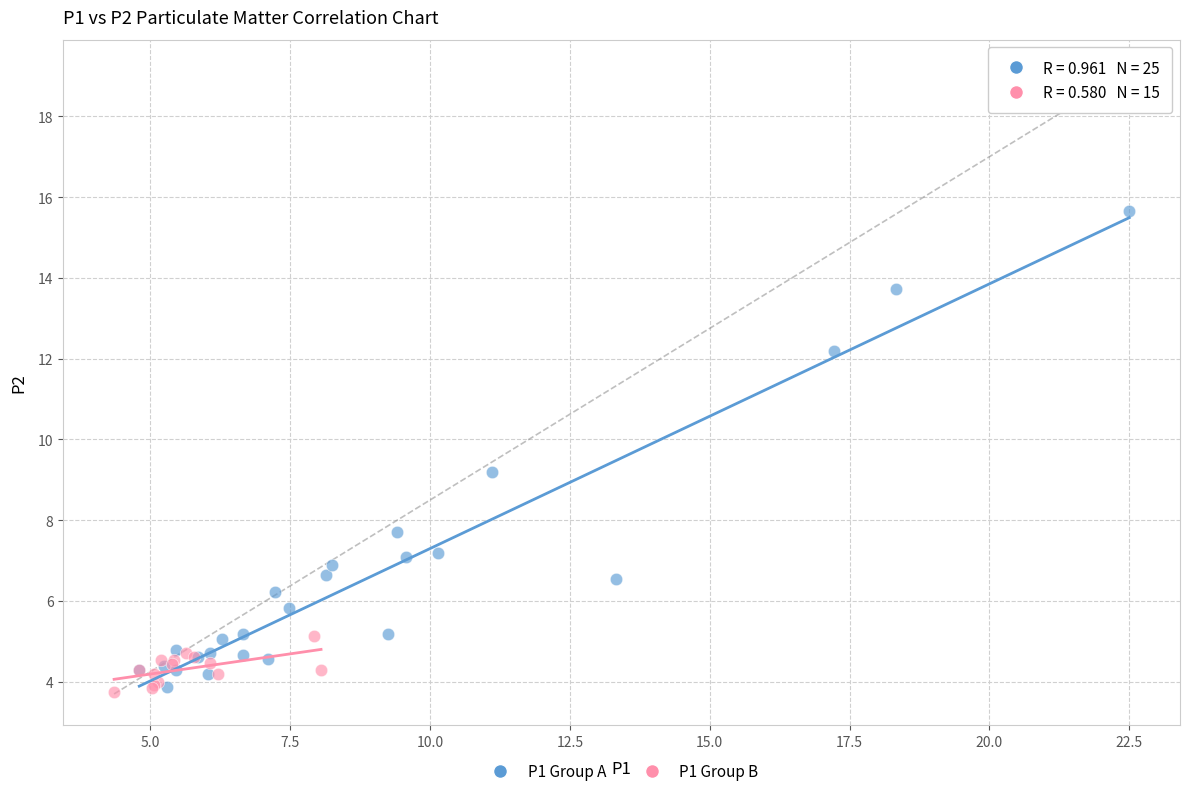

Which series reaches the maximum Y coordinate?

P1 Group A